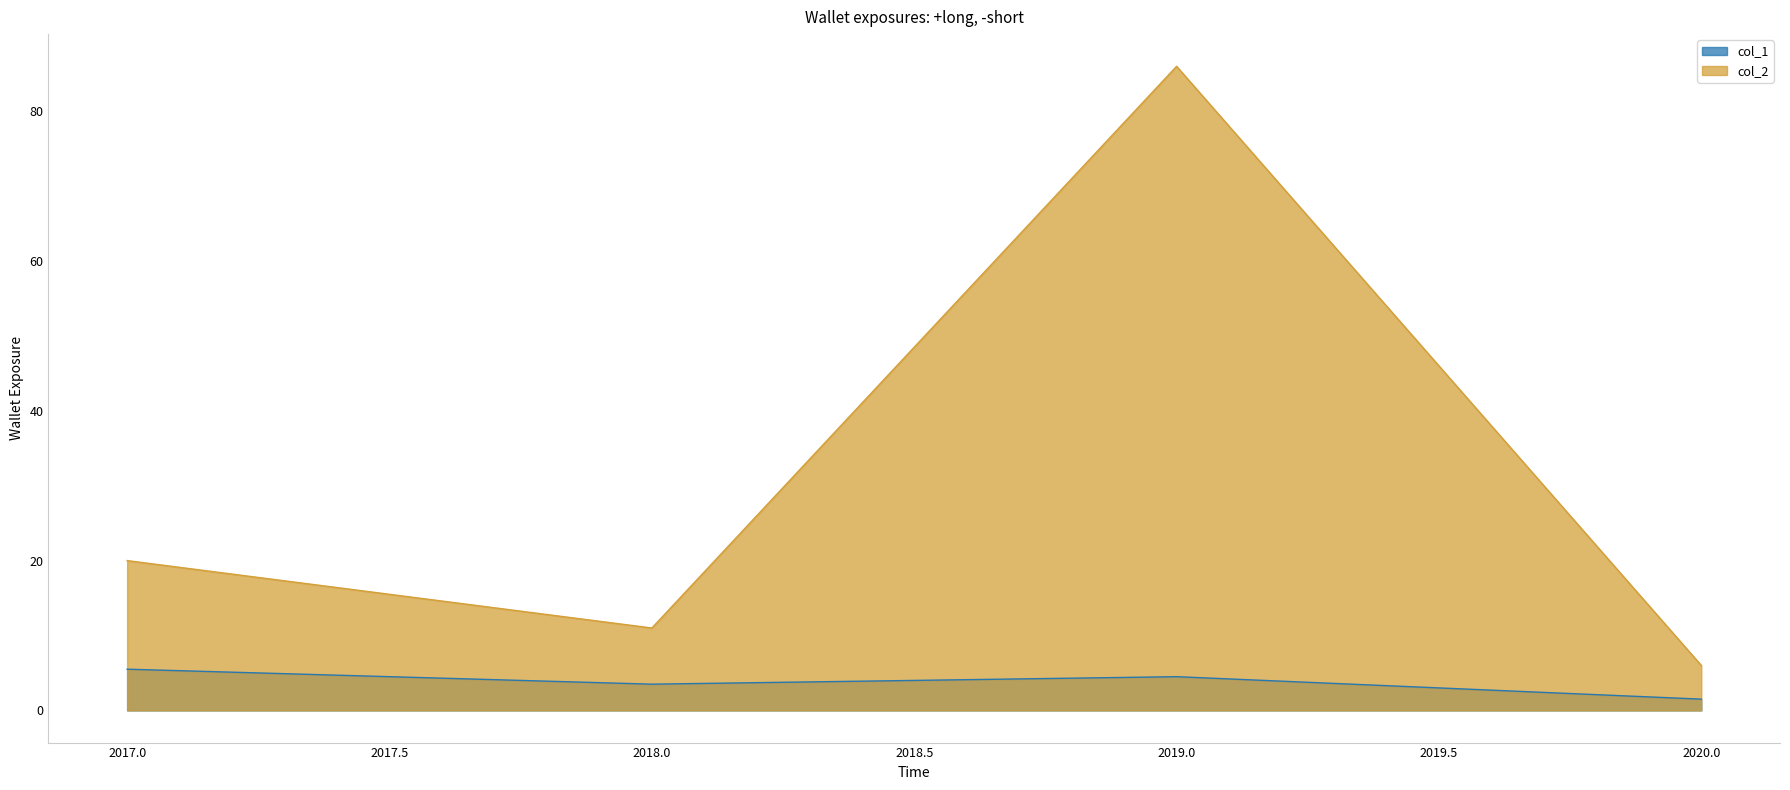

What are all the series names shown in the legend?

col_1, col_2